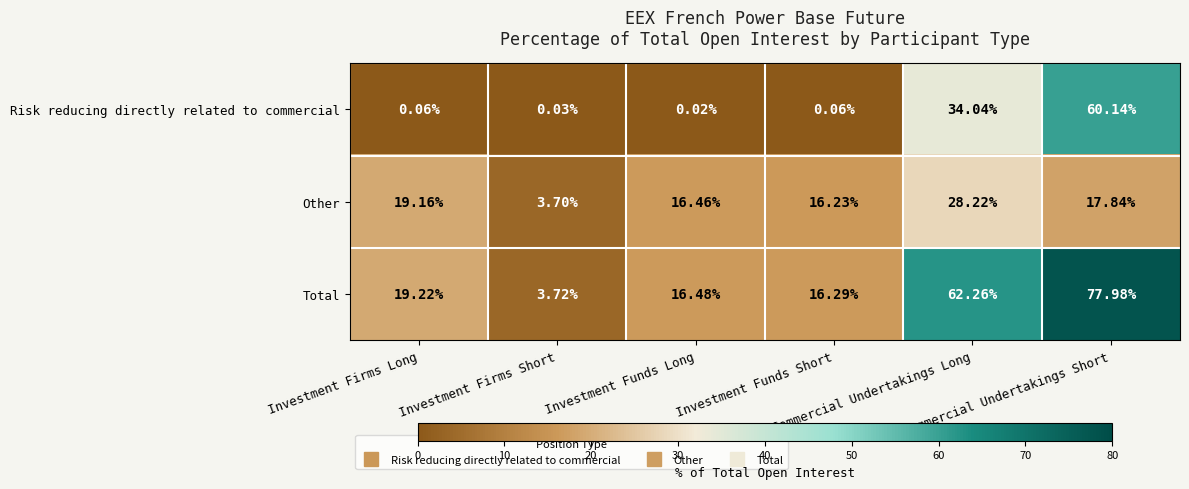

Which series has the largest range (max minus min)?

Total